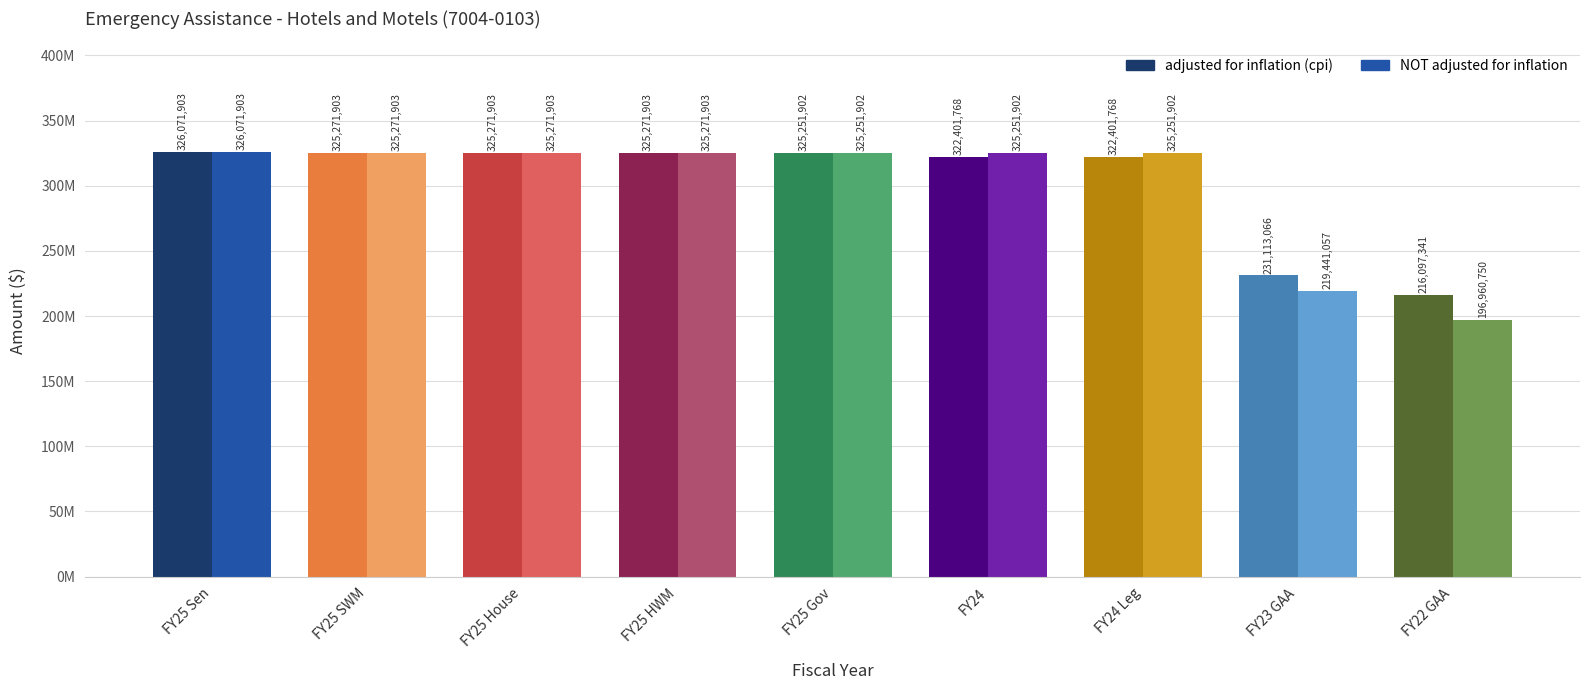

What is the sum of the adjusted for inflation (cpi) values at FY25 HWM and FY25 Sen?

651343806